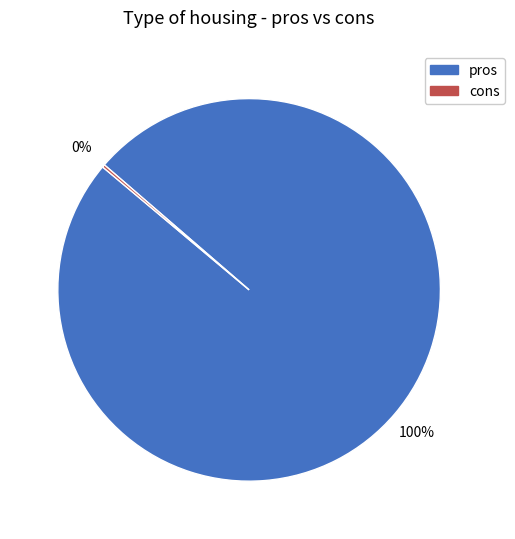

Is there a majority slice in this chart?

Yes